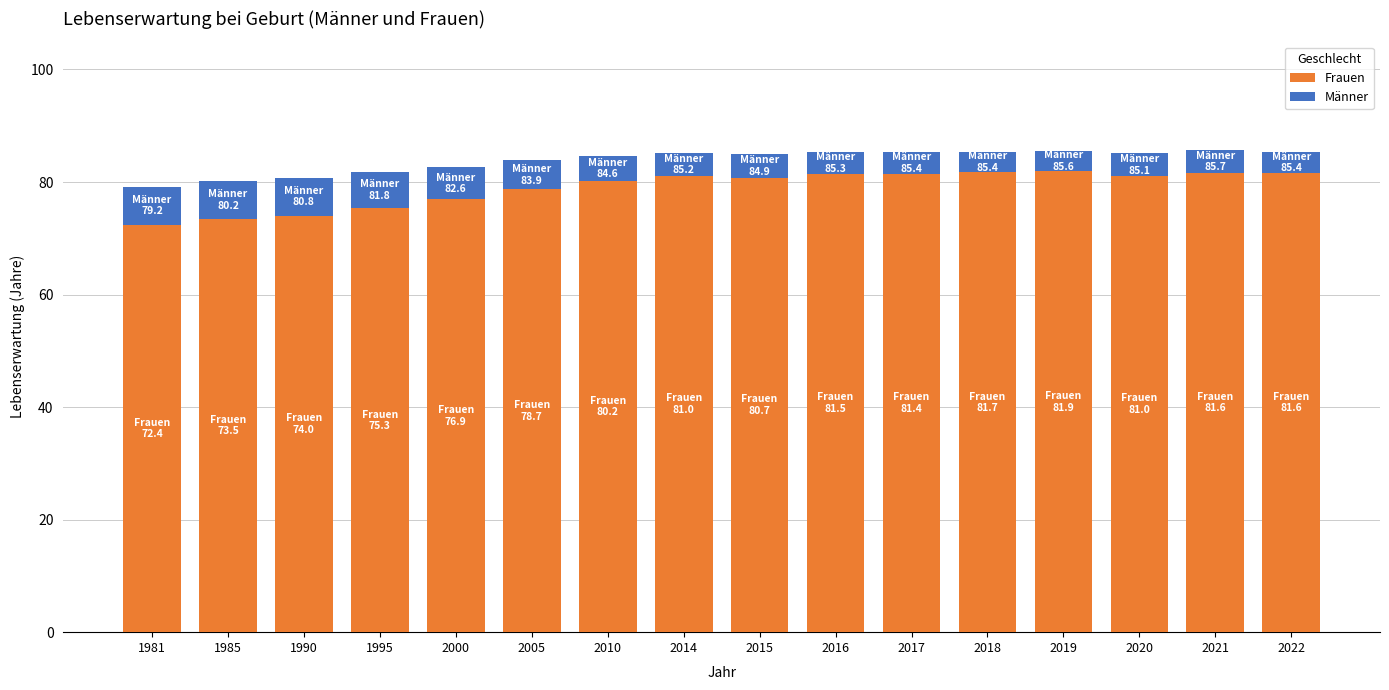

What is the highest value of the Frauen series?

81.9